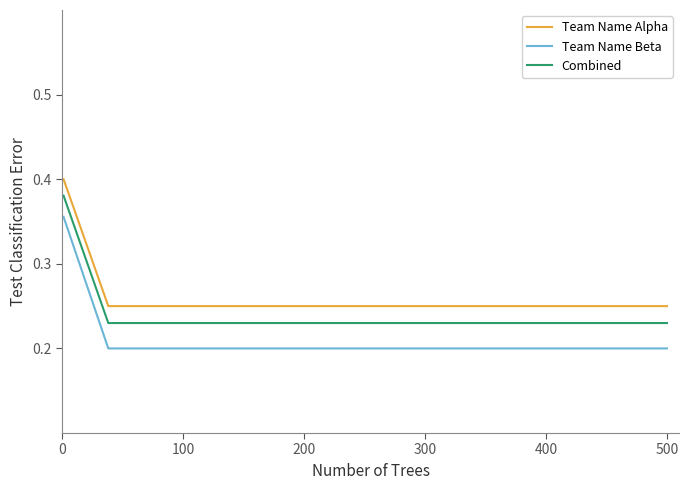

How many lines are shown in the chart?

3